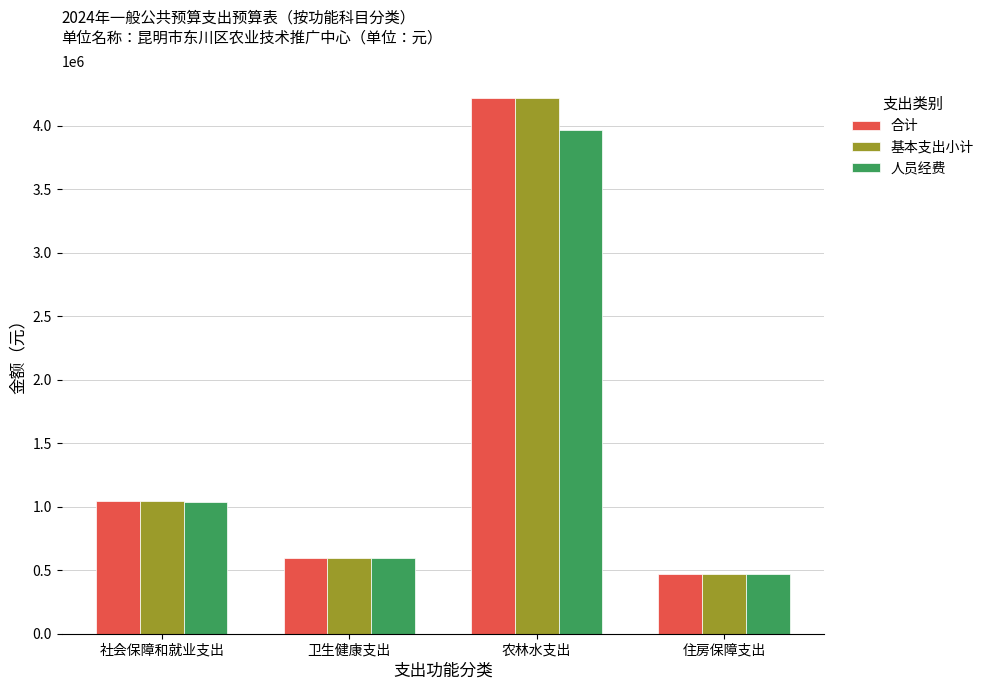

How many data points in 基本支出小计 are above 1048539?

2